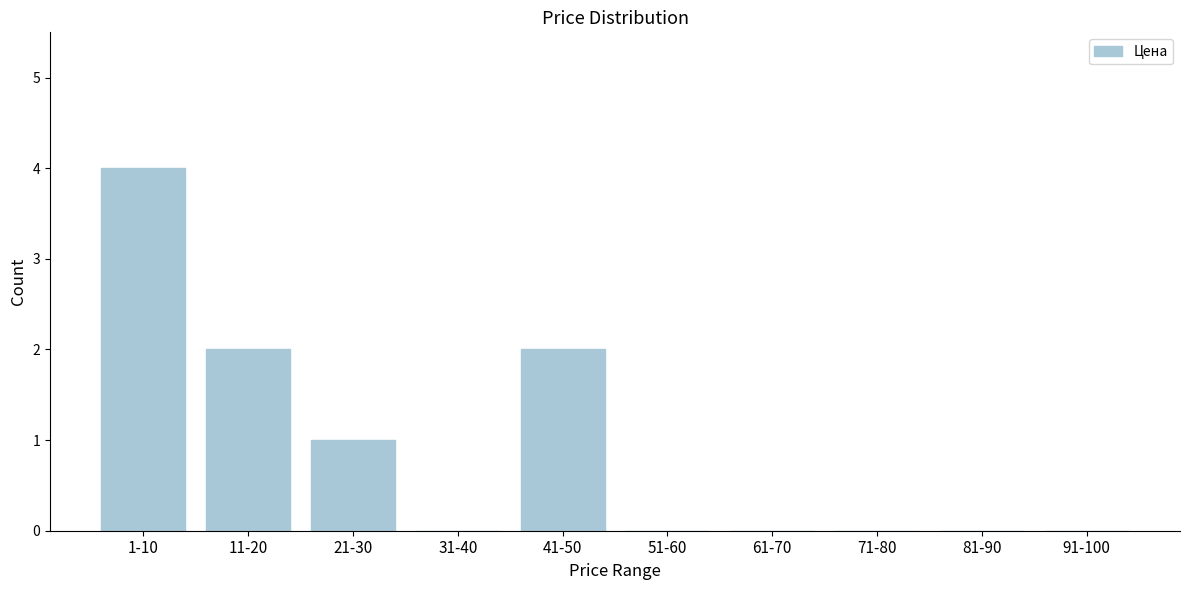

Reading left to right, what are all the values shown in this chart?

1-10=4	11-20=2	21-30=1	31-40=0	41-50=2	51-60=0	61-70=0	71-80=0	81-90=0	91-100=0